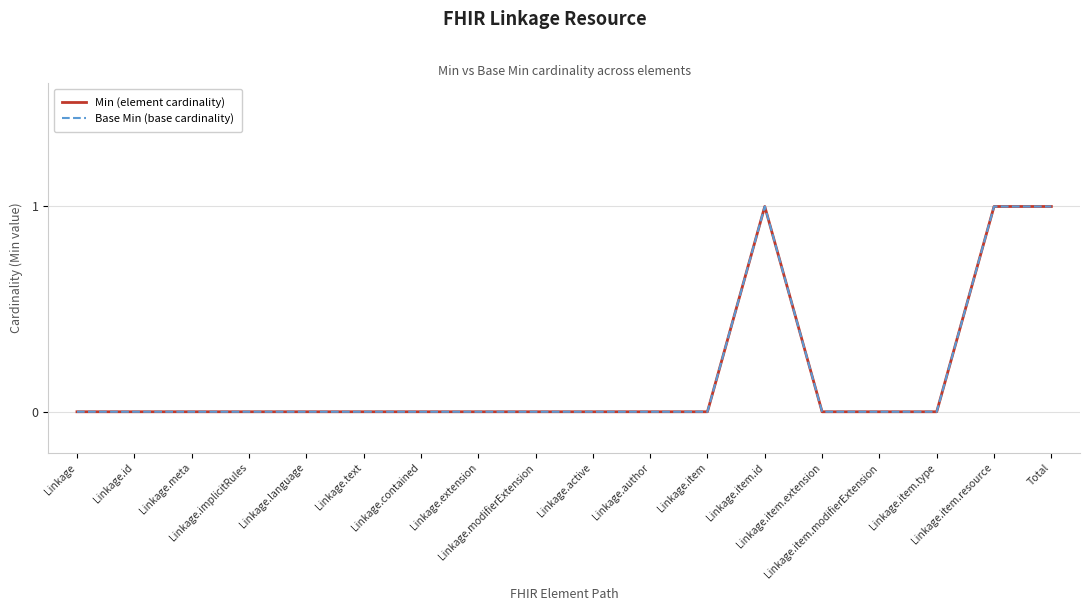

What is the difference between the second highest and minimum values in the Base Min (base cardinality) series?

1